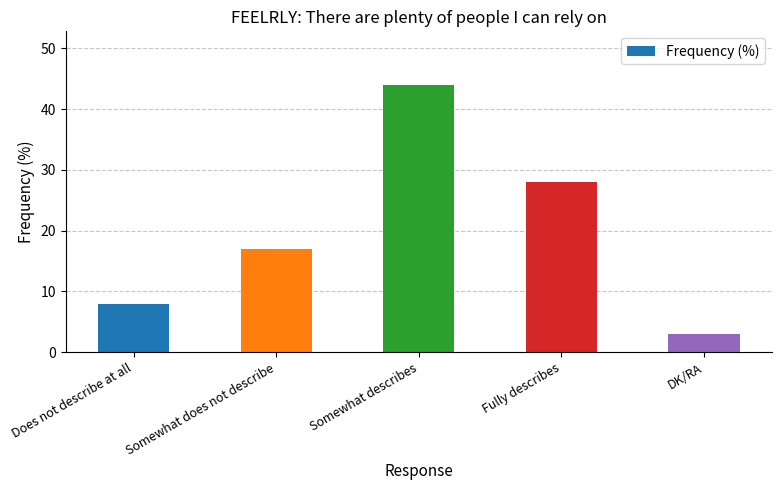

What is the change in value from Does not describe at all to Somewhat describes?

+36